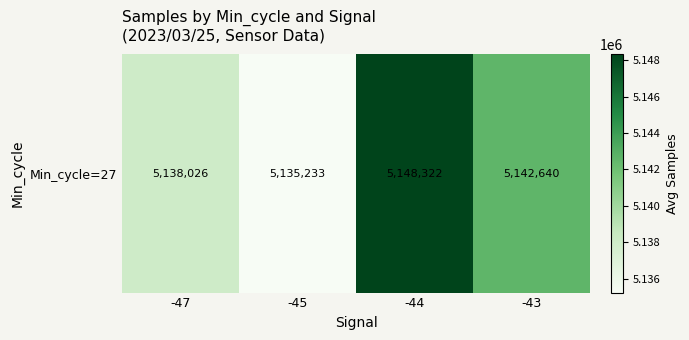

Which category has the lowest value across all series?

-45